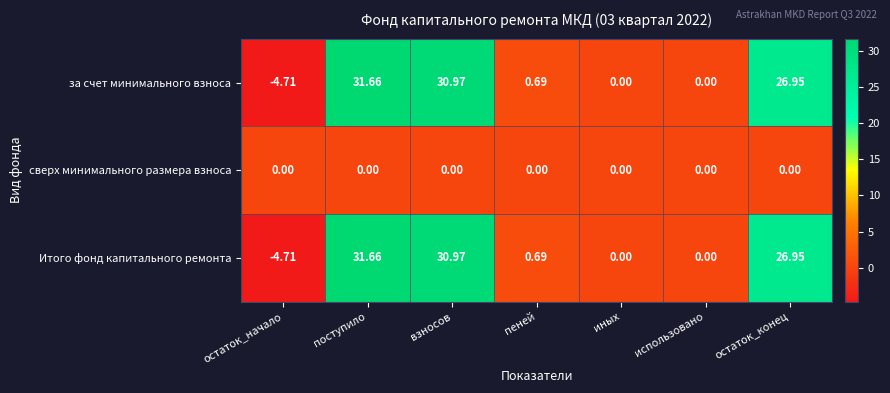

Is the value of сверх минимального размера взноса at взносов greater than the value of за счет минимального взноса at пеней?

No